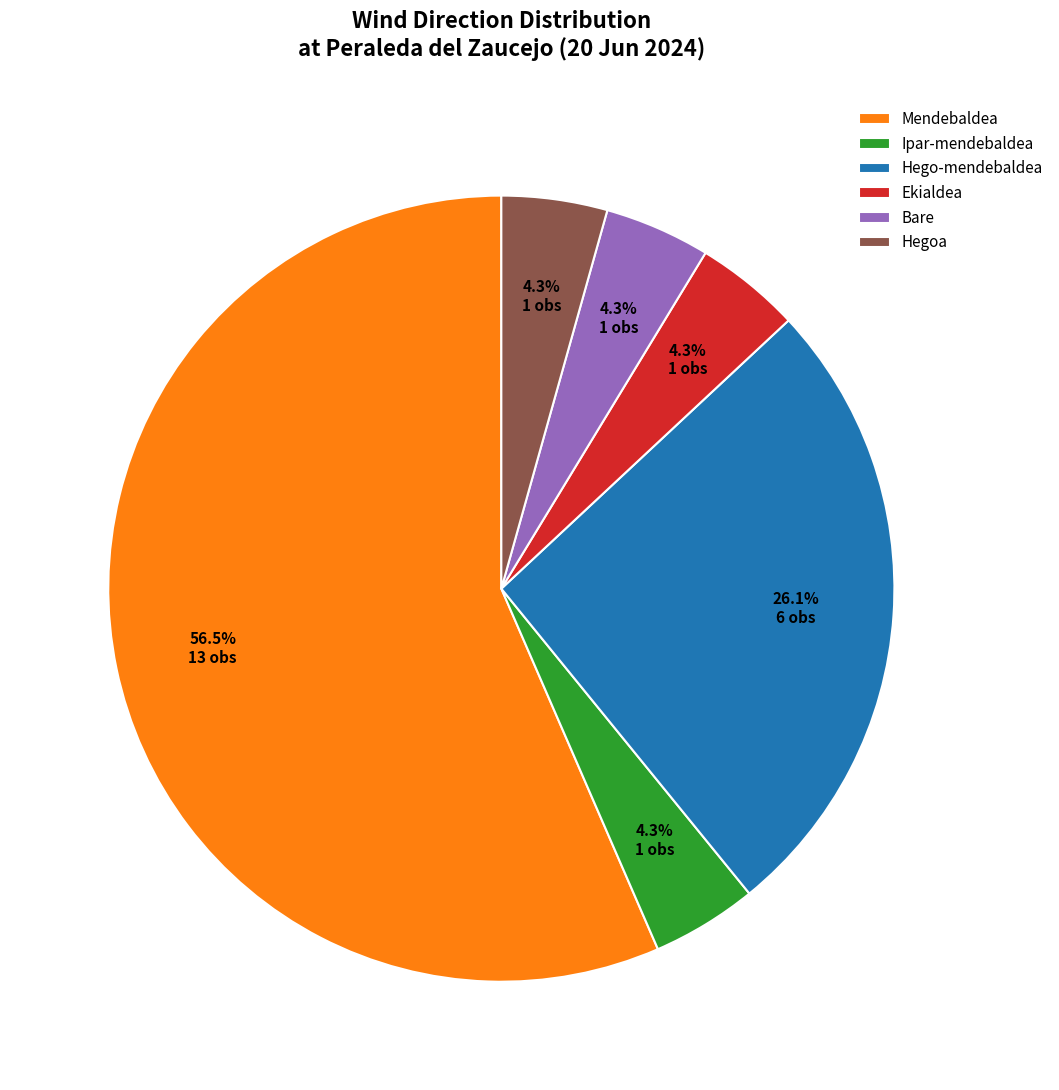

Which slice is the largest?

Mendebaldea